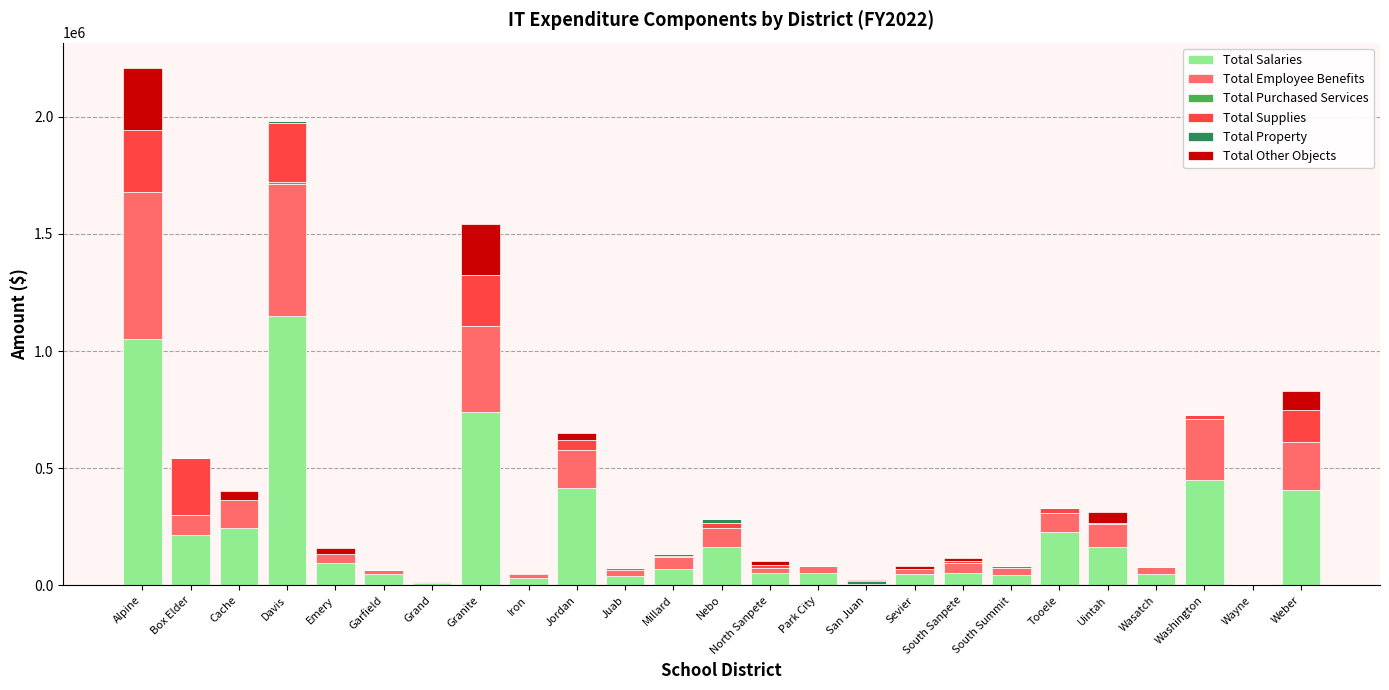

What is the sum of all Total Salaries values?

5828468.7